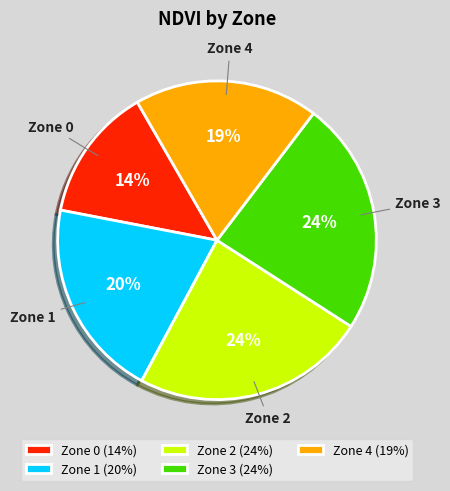

To the nearest percent, what percentage of the pie is Zone 4?

19%